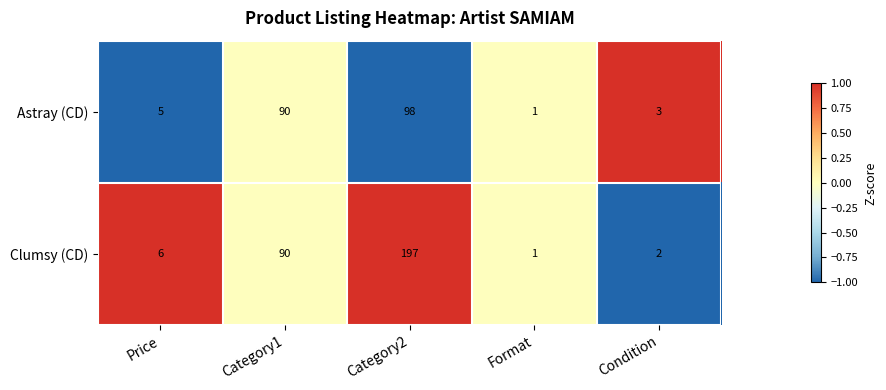

What is the approximate value of Astray (CD) at Price?

5